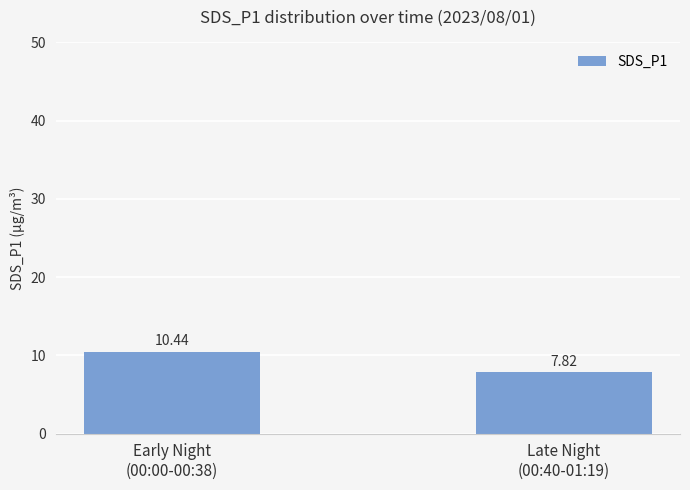

Which label corresponds to the smallest value in the chart?

Late Night
(00:40-01:19)